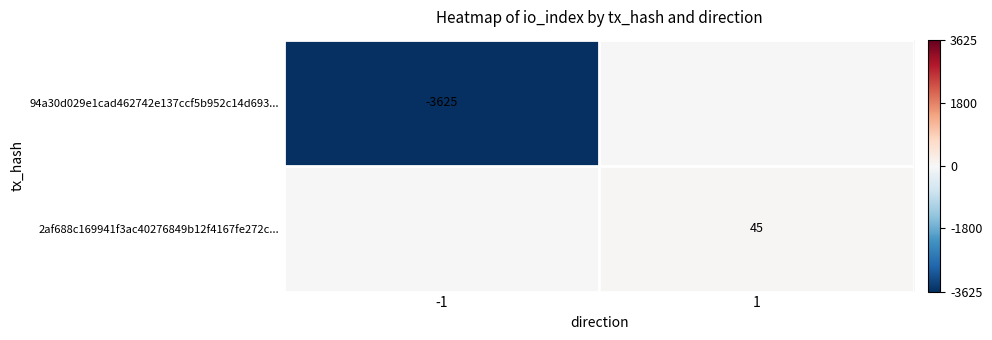

Is the value of 94a30d029e1cad462742e137ccf5b952c14d693... at -1 greater than the value of 2af688c169941f3ac40276849b12f4167fe272c... at 1?

No